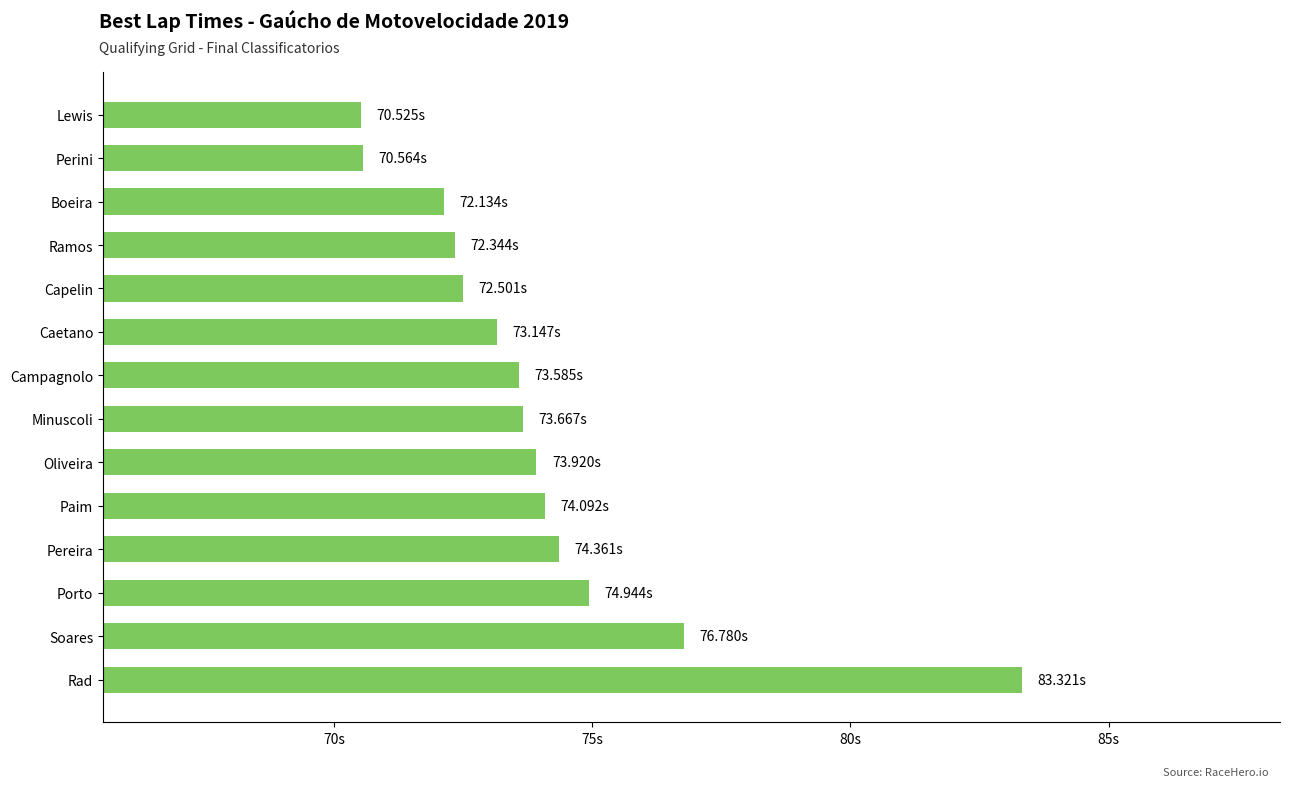

What is the smallest value displayed?

70.5